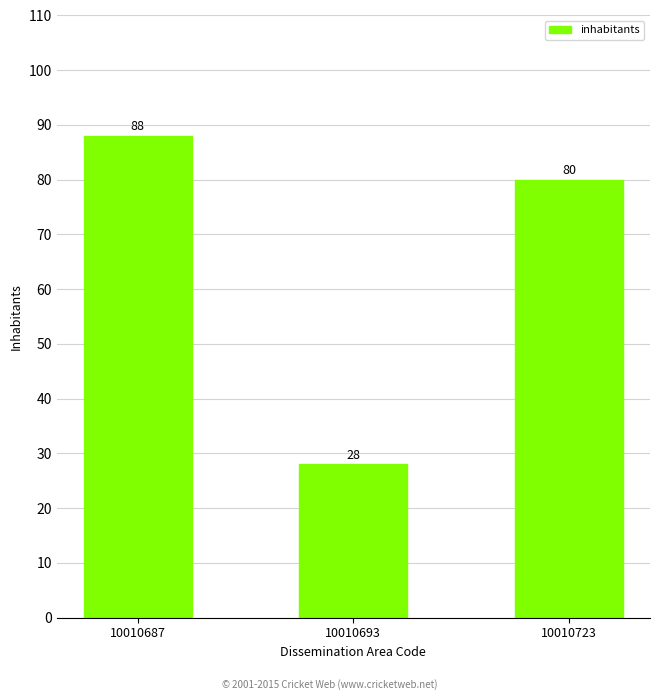

How many values are between 28 and 88?

3